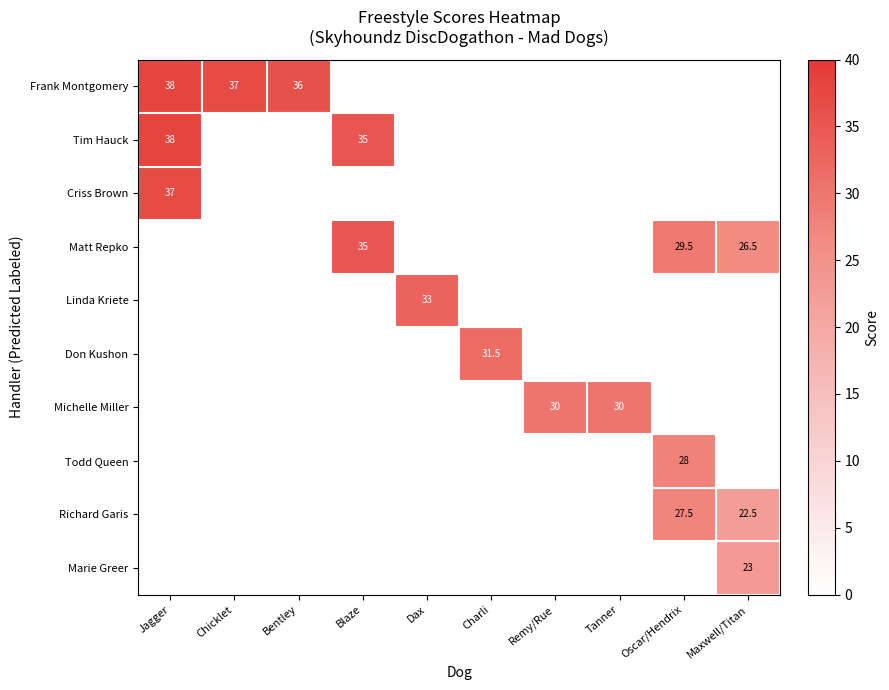

What is the difference between the Frank Montgomery values at Bentley and Chicklet?

1.0